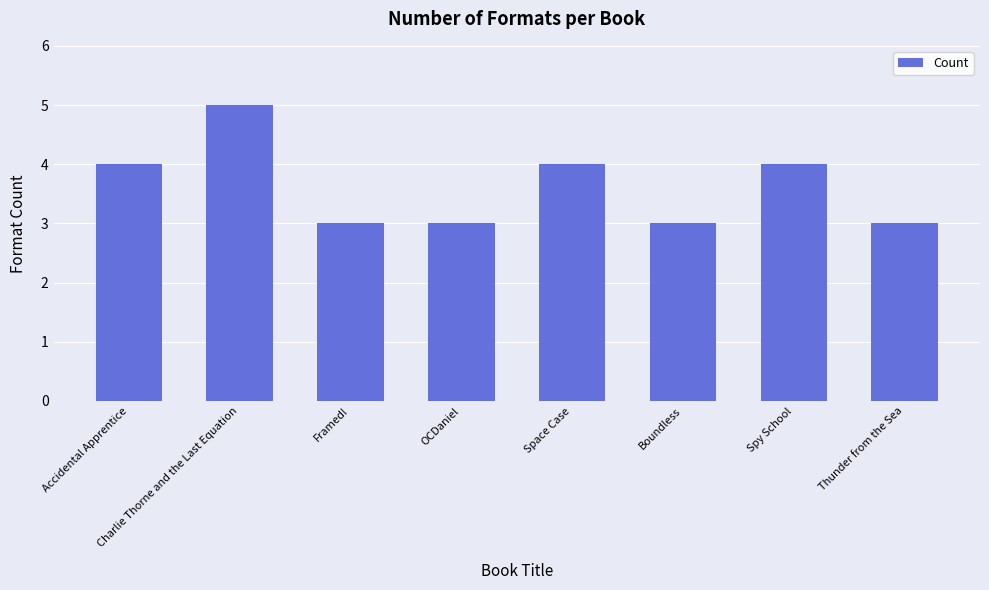

What is the smallest value displayed?

3